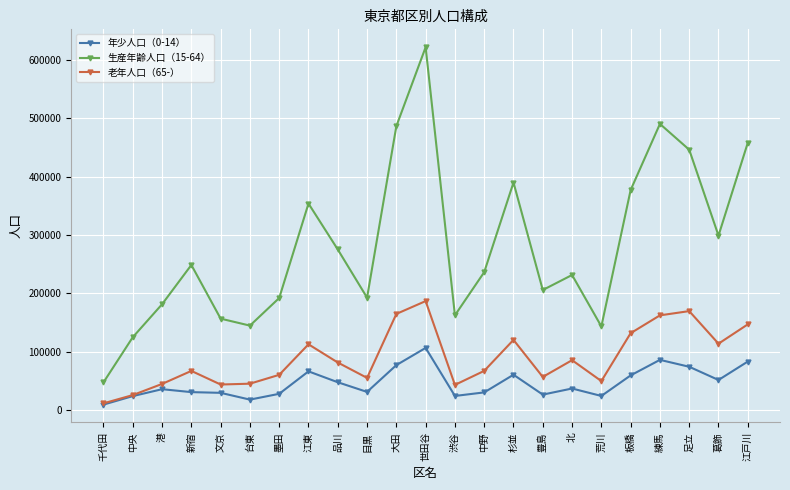

Which series has the largest total across all categories?

生産年齢人口（15-64）